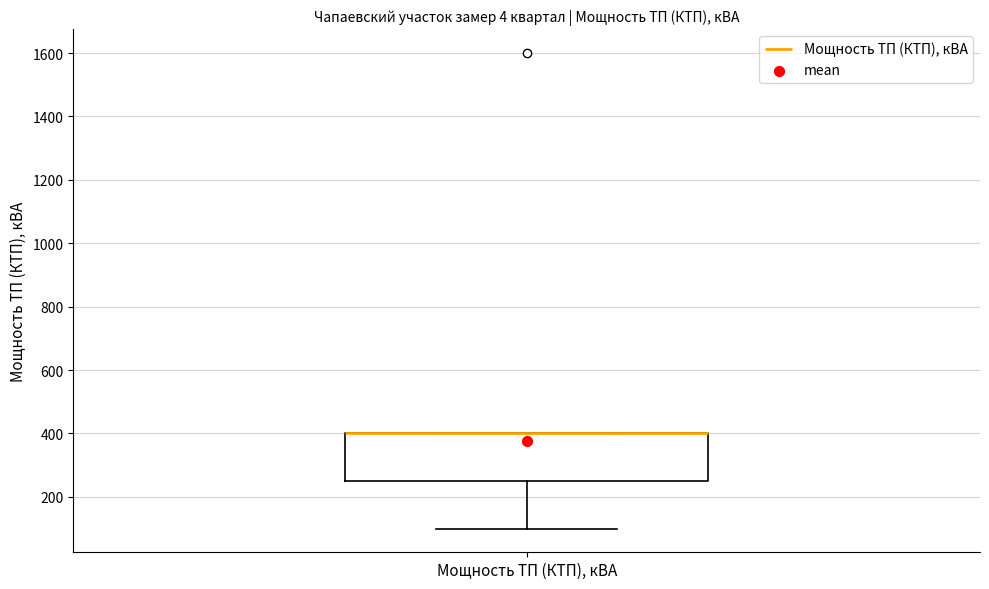

Read this box plot against the y-axis: the position of the median line, the range covered by the box, and the ends of both whiskers. The values are not printed on the chart, so give them approximately, as read against the axis.

median 400 (drawn on the box's upper edge), box 260 to 400, whiskers 100 to 400